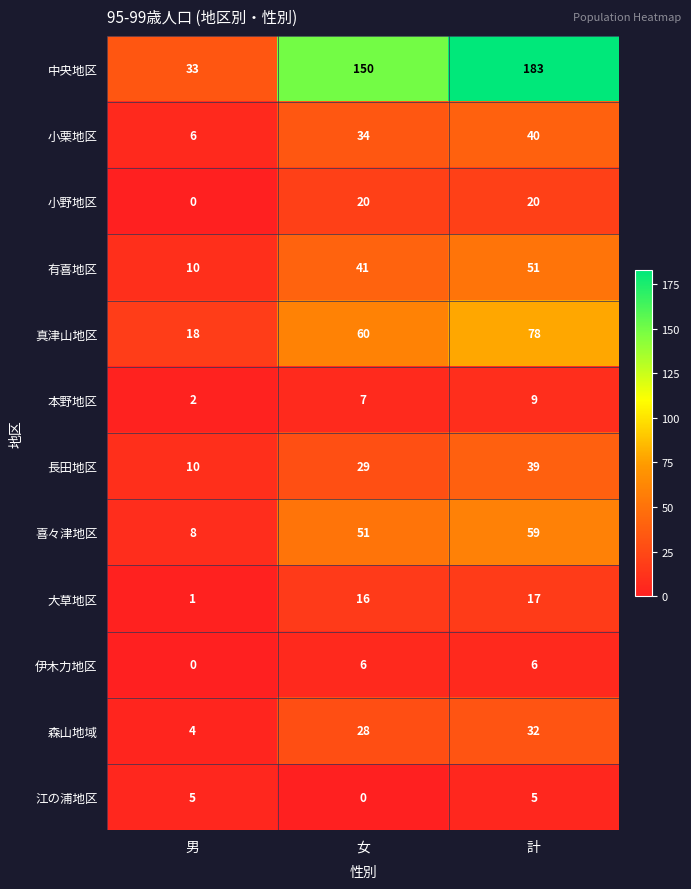

Count the 長田地区 values in the range 10 to 39.

3